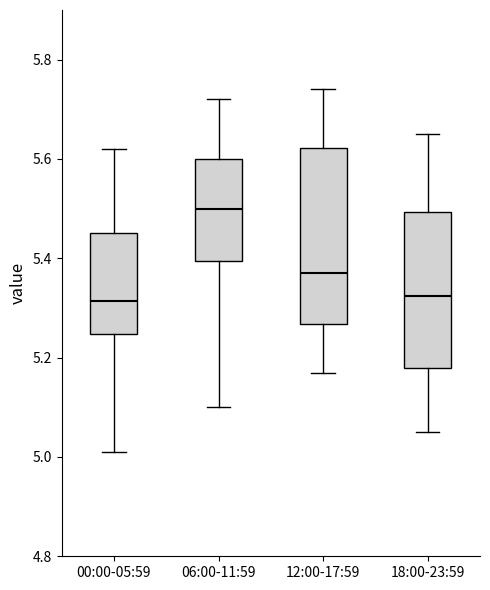

Comparing the boxes themselves (not the whiskers), which one is the tallest?

12:00-17:59